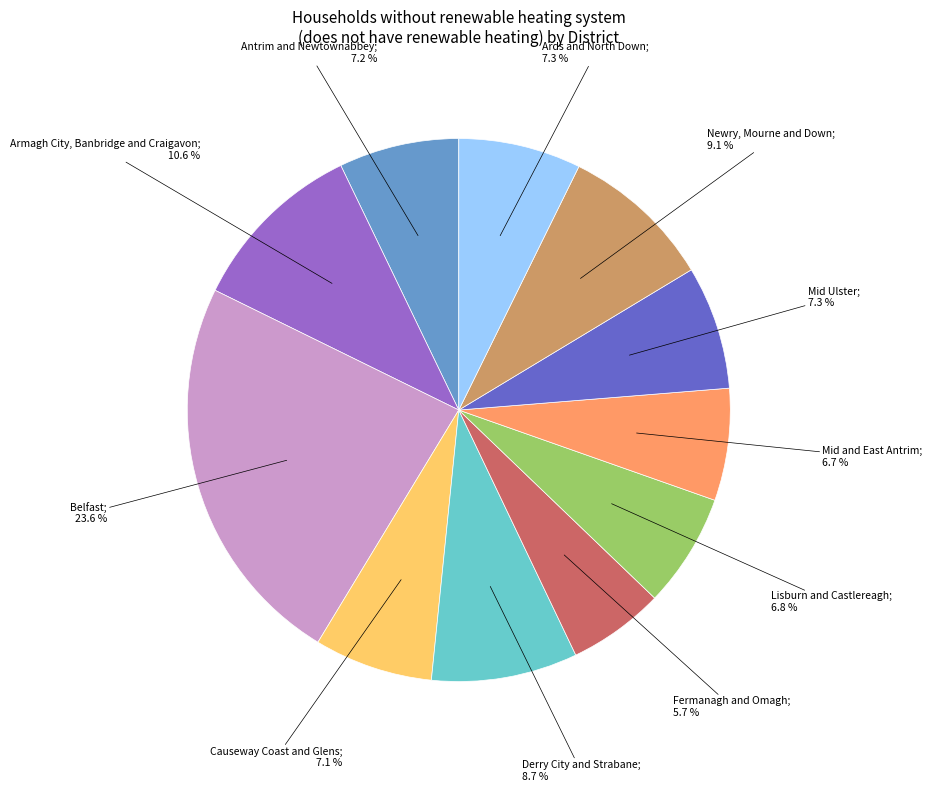

Does any single category account for the majority?

No